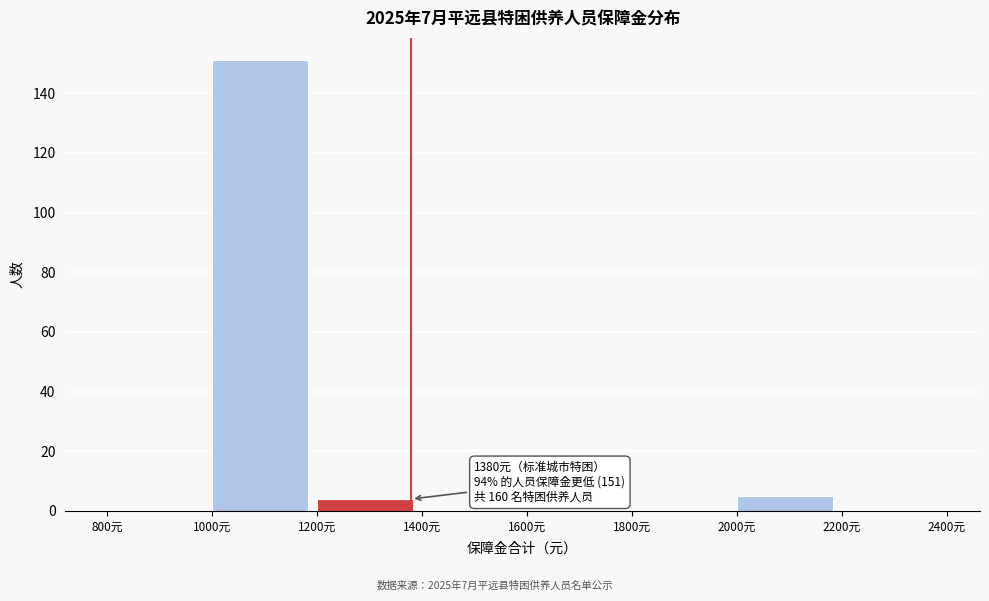

Over which range of the x-axis is the bar tallest?

1000 to 1200